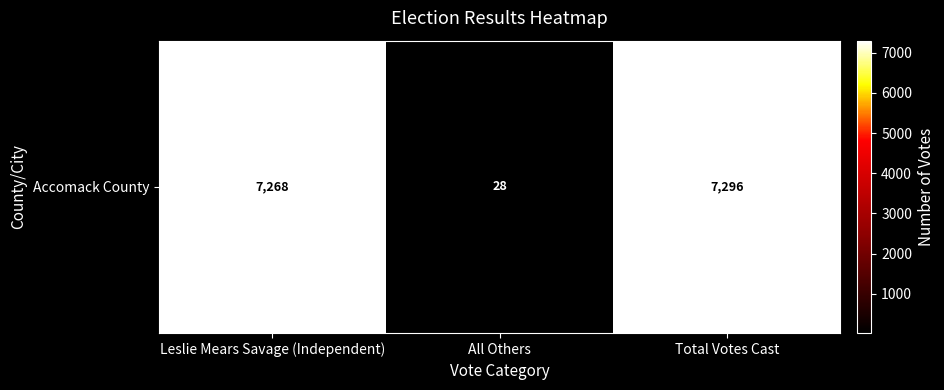

What is the smallest value displayed?

28